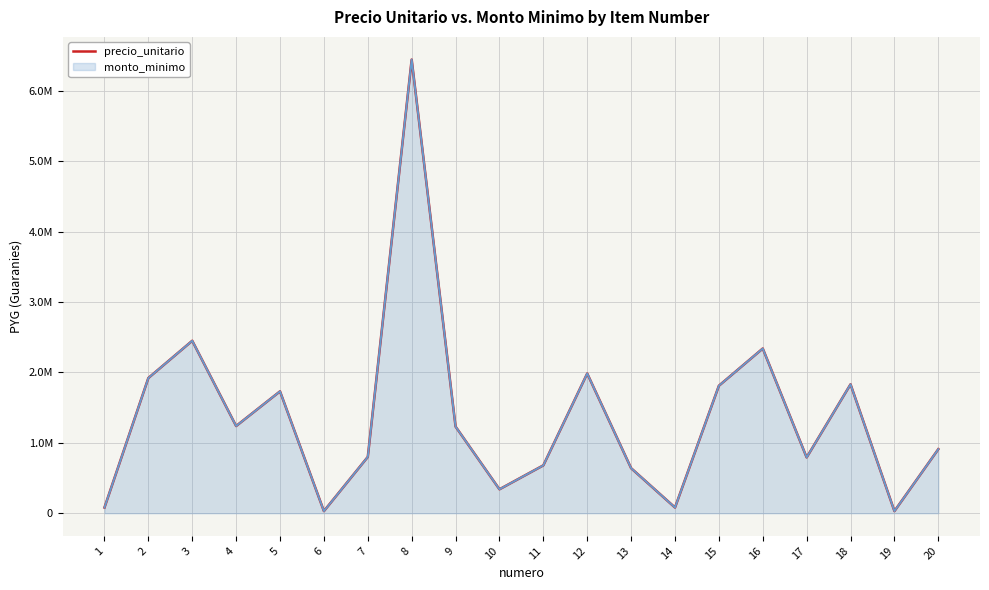

What is the value of the 4th point from the left?

1239000